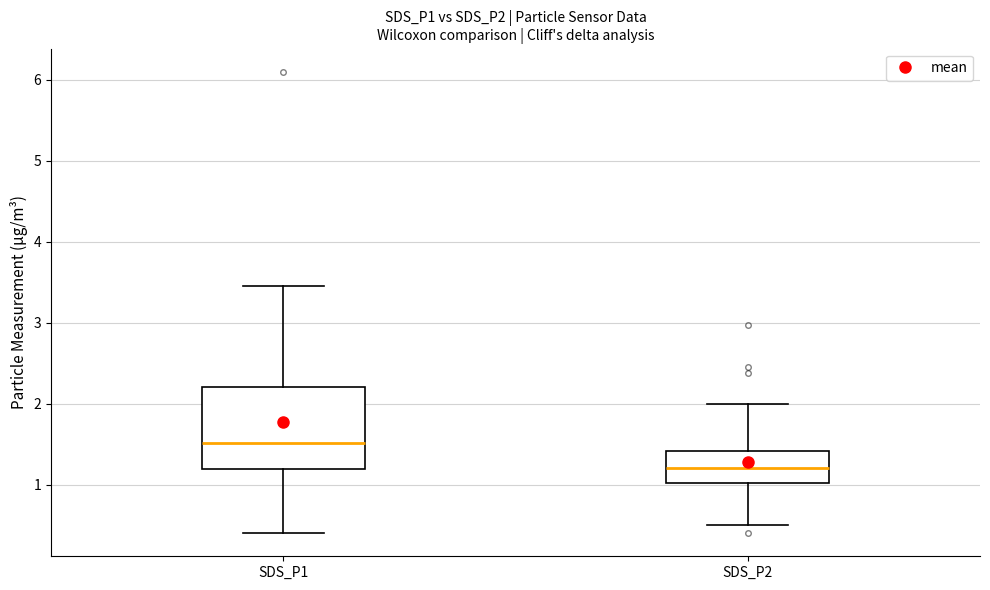

Where is the upper edge of the box for SDS_P1 on the y-axis? The values are not printed on the chart, so give them approximately, as read against the axis.

2.2